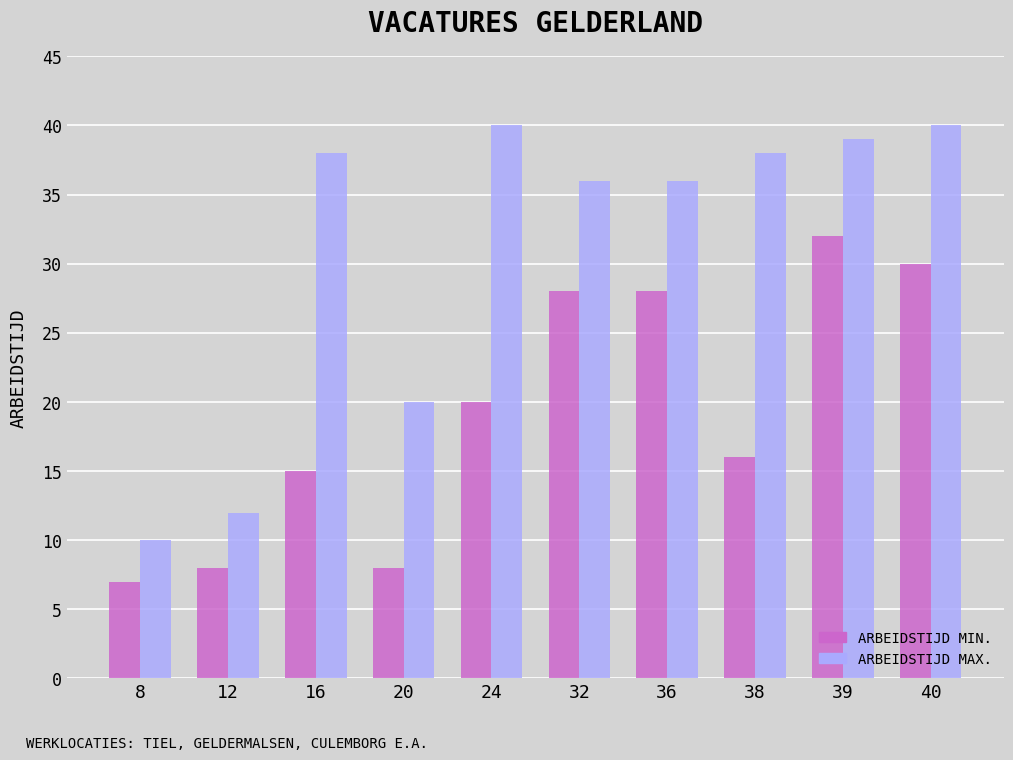

Count the number of categories in the chart.

10